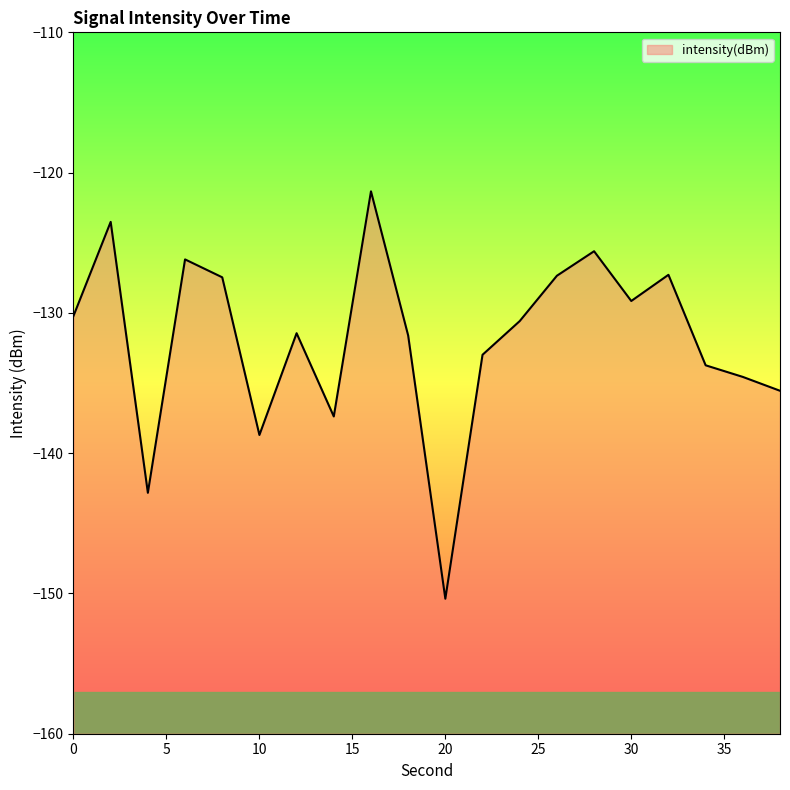

Which label corresponds to the smallest value in the chart?

20